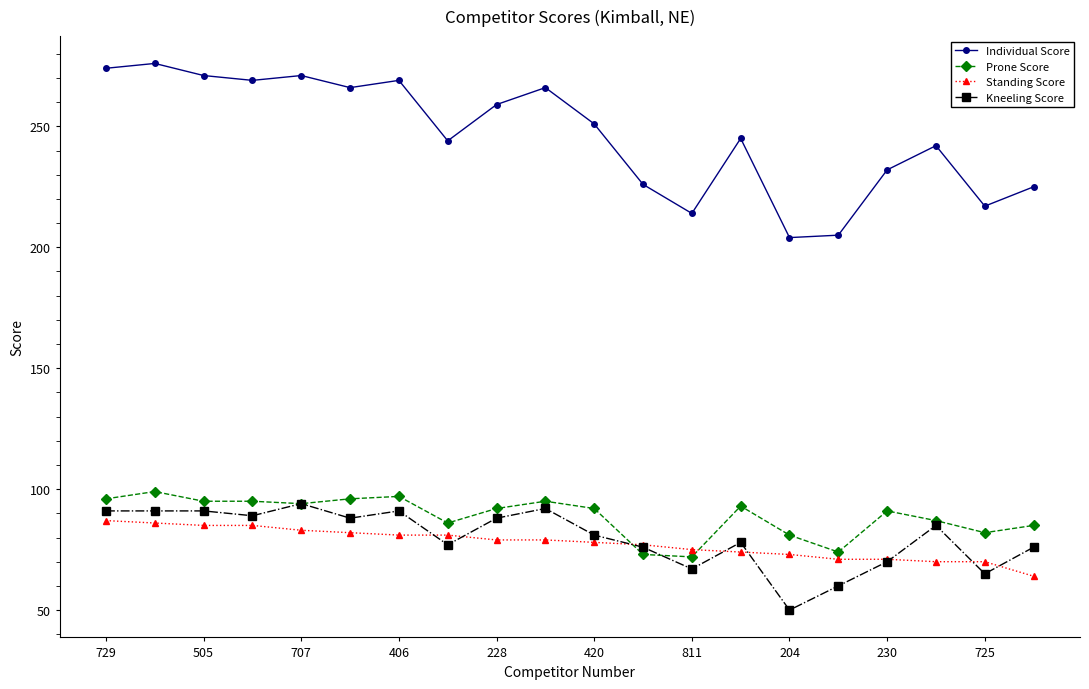

What is the value of the Kneeling Score point at the 10th from the left?

92